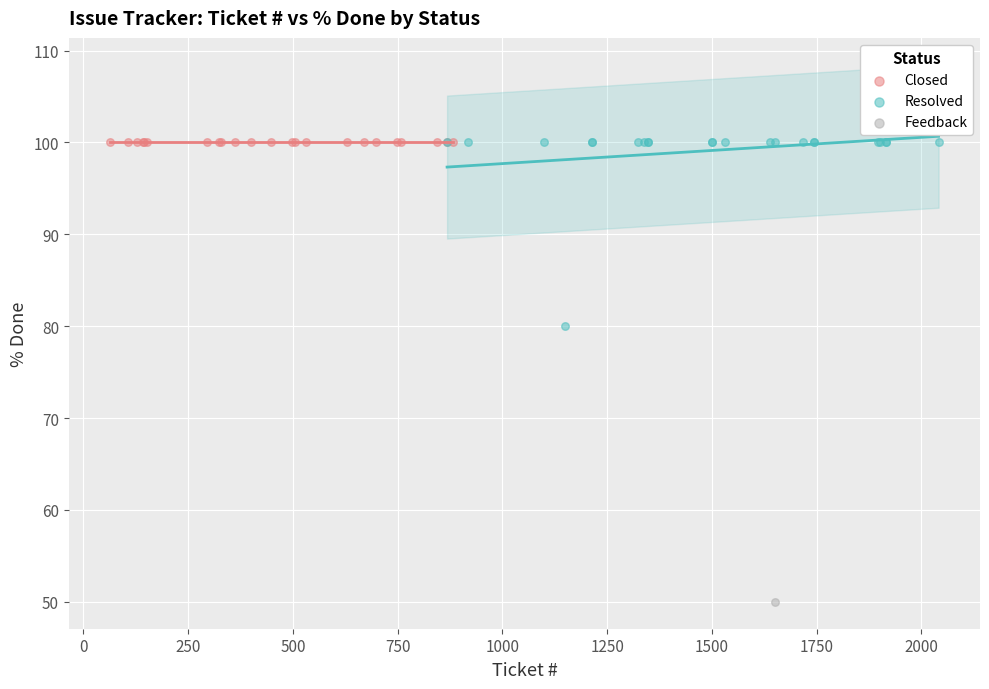

What are all the series names shown in the legend?

Closed, Resolved, Feedback